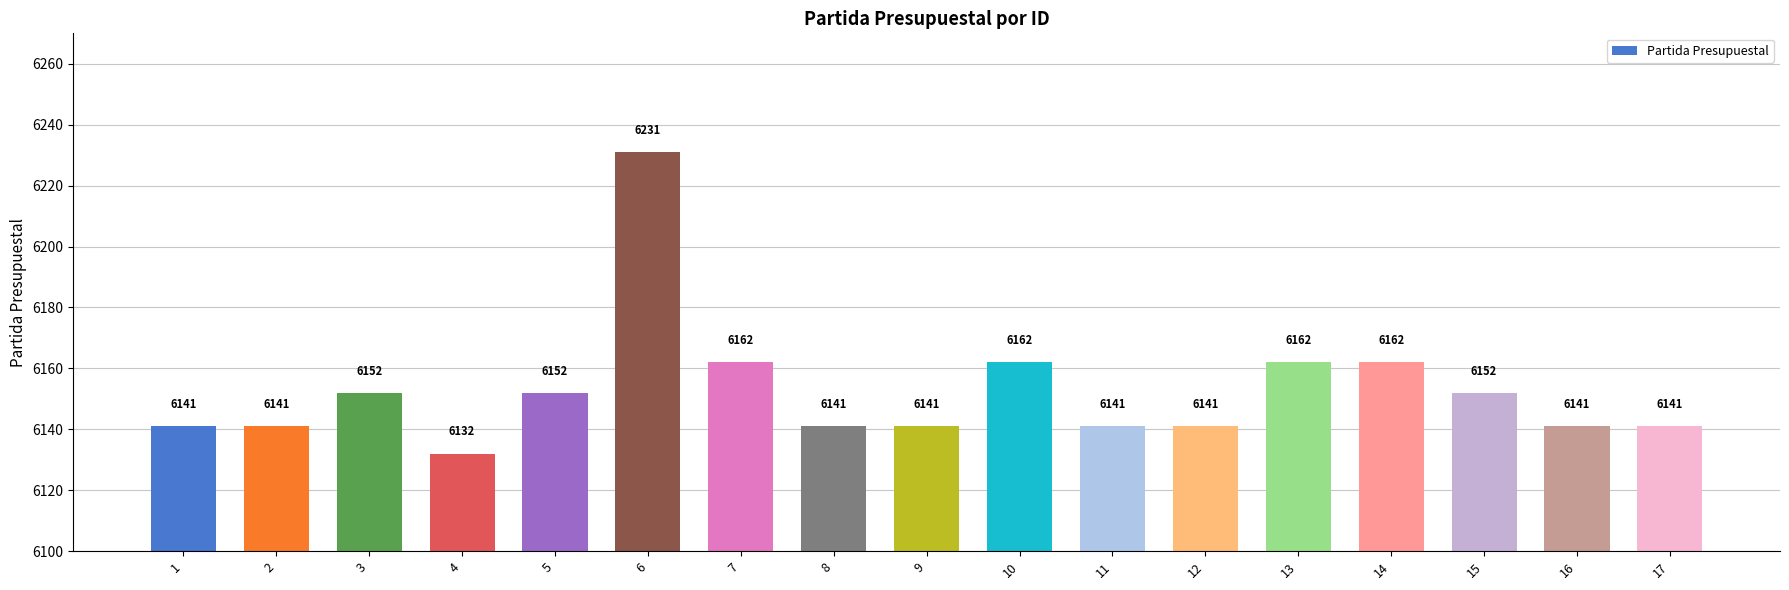

What is the sum of the values at 16 and 10?

12303